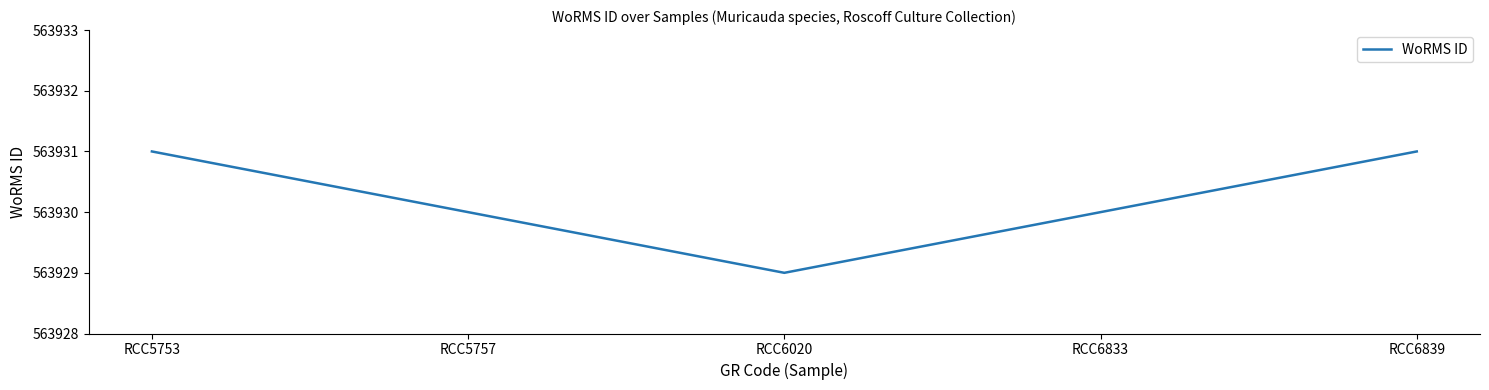

Read the value at RCC6839.

563931